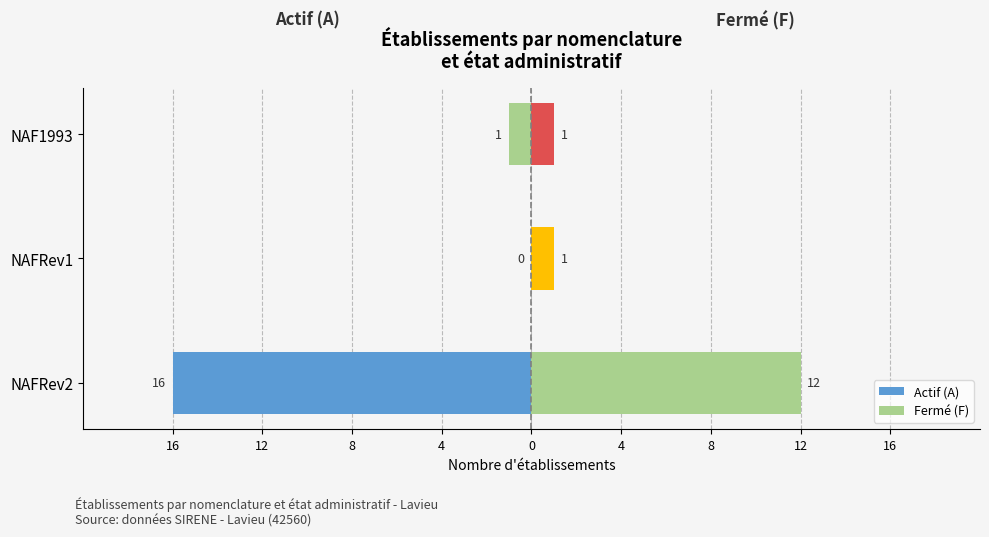

Which series has the widest spread of values?

Actif (A)